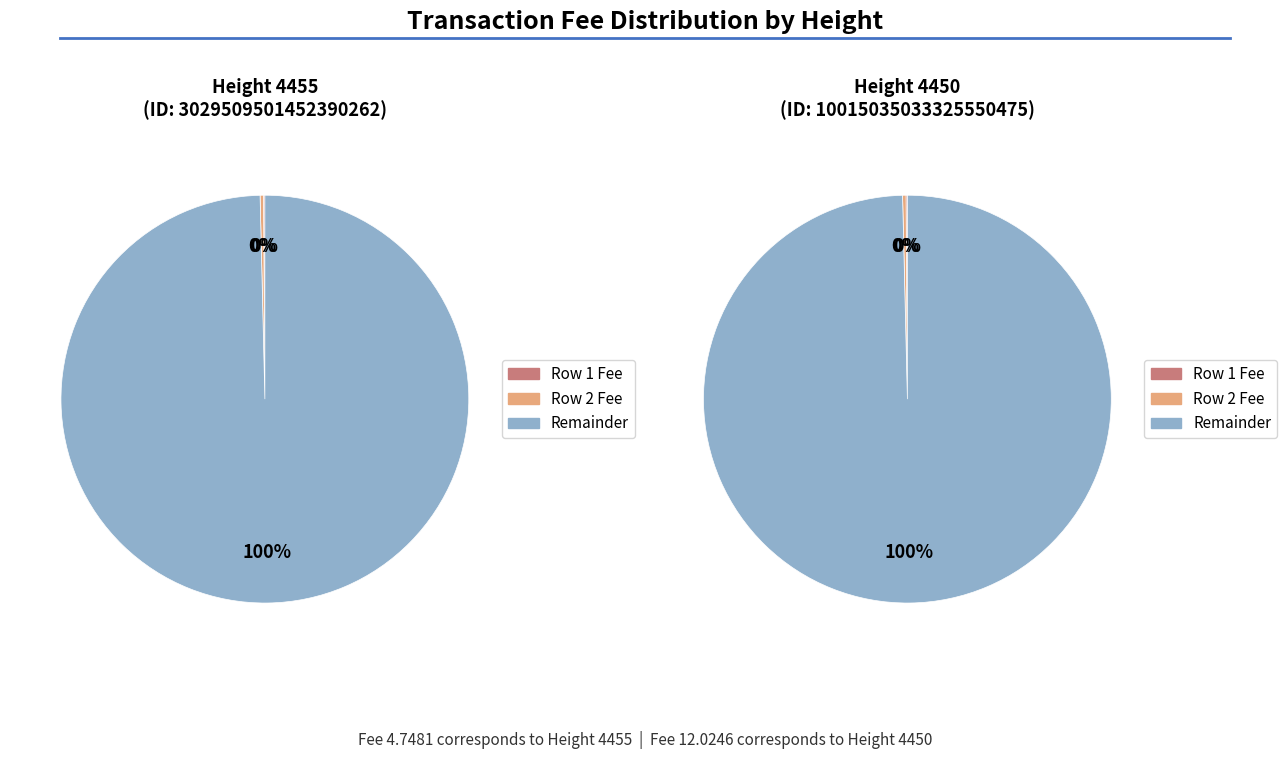

What percentage is NOT represented by 4450?

50.0%